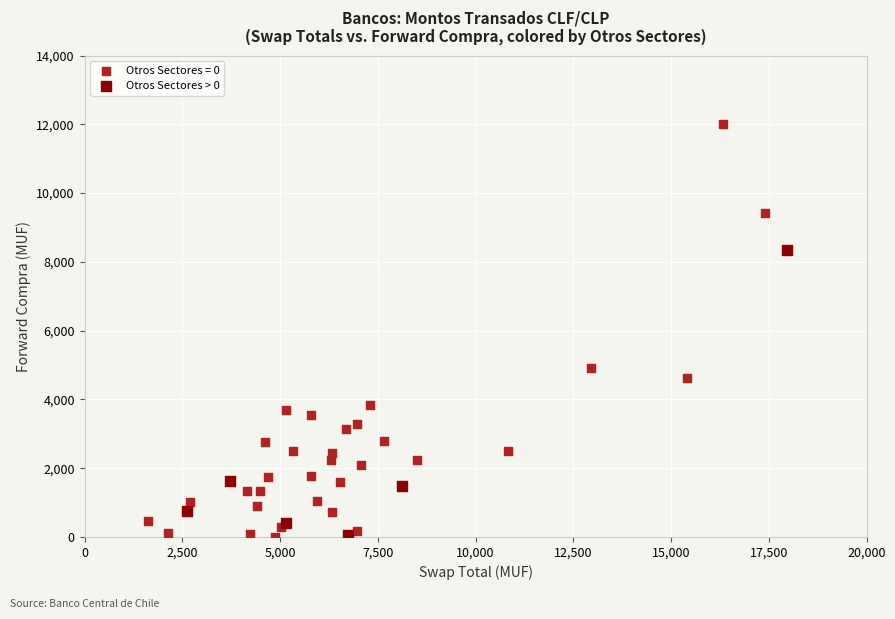

Which series contains the highest Y value?

Otros Sectores = 0